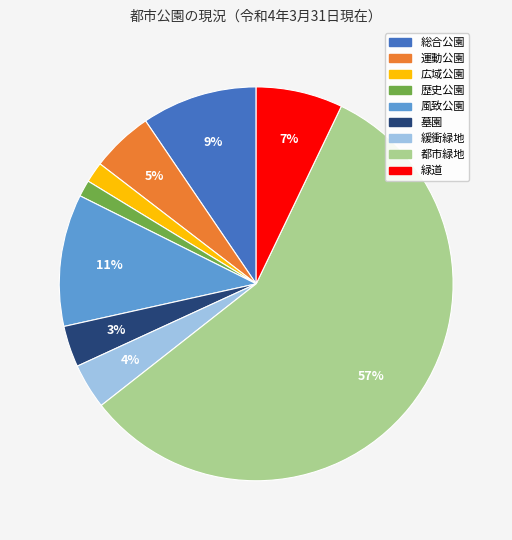

The 都市緑地 slice represents 46% of the pie. True or false?

False